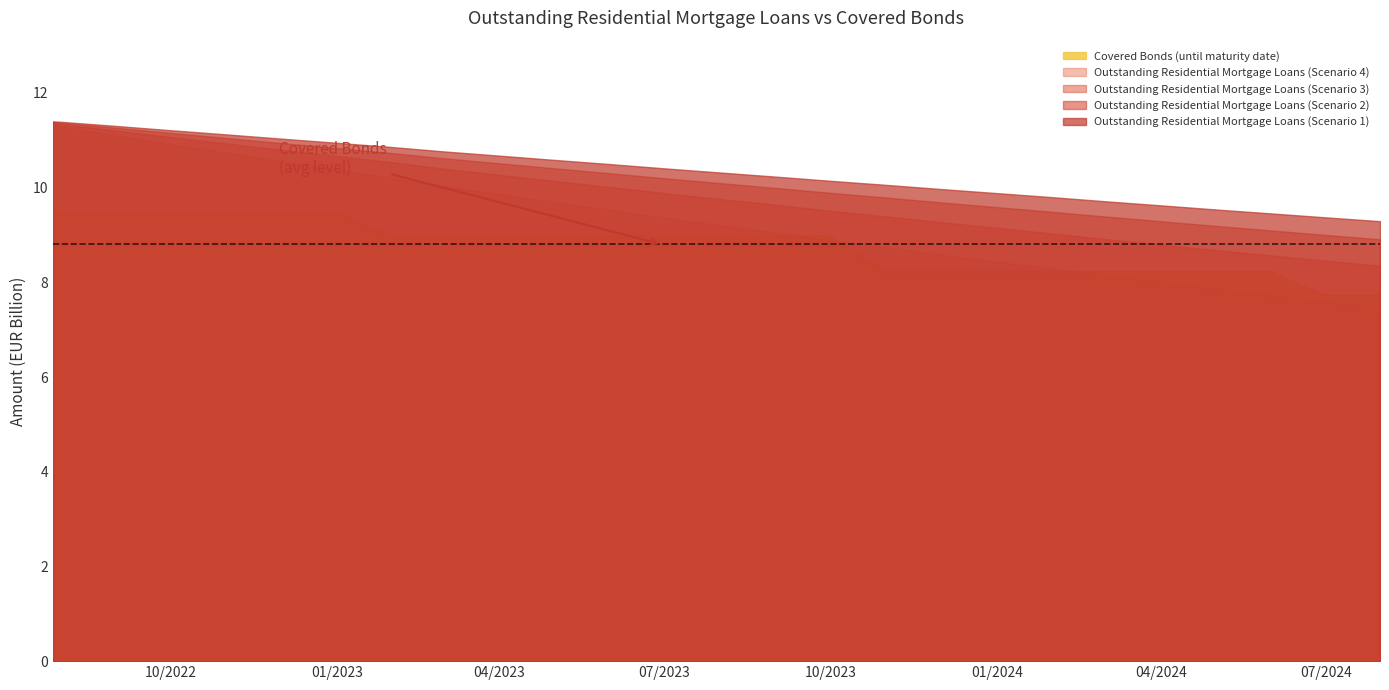

What are all the series names shown in the legend?

Covered Bonds (until maturity date), Outstanding Residential Mortgage Loans (Scenario 4), Outstanding Residential Mortgage Loans (Scenario 3), Outstanding Residential Mortgage Loans (Scenario 2), Outstanding Residential Mortgage Loans (Scenario 1)